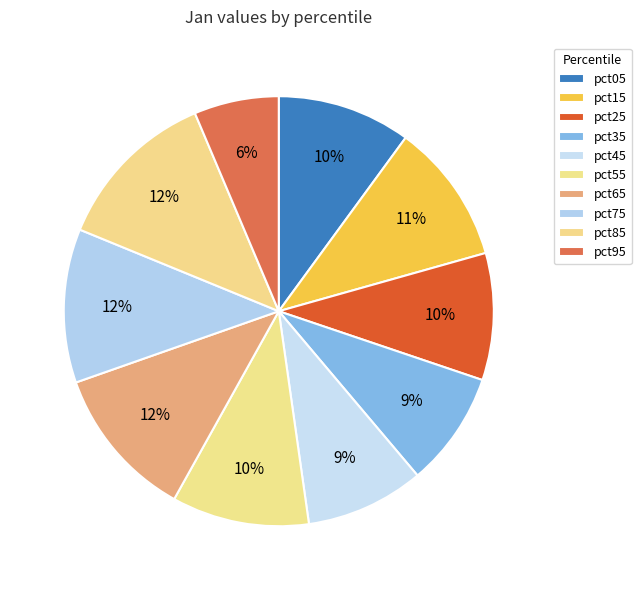

To the nearest percent, what is the average slice percentage?

10%